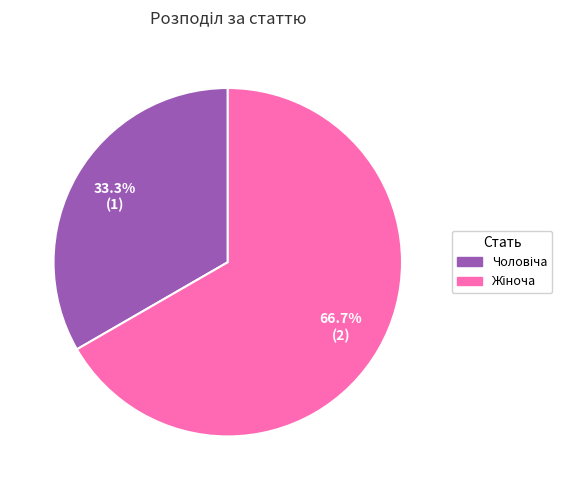

Is there a majority slice in this chart?

Yes